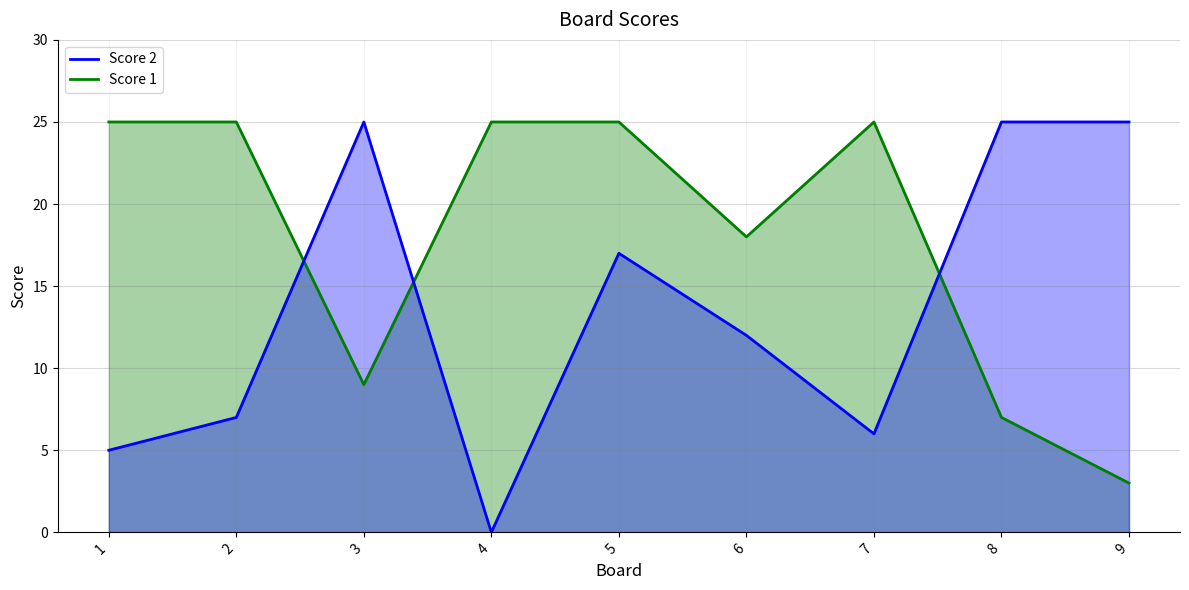

Between which two adjacent categories do Score 2 and Score 1 first intersect?

2 and 3